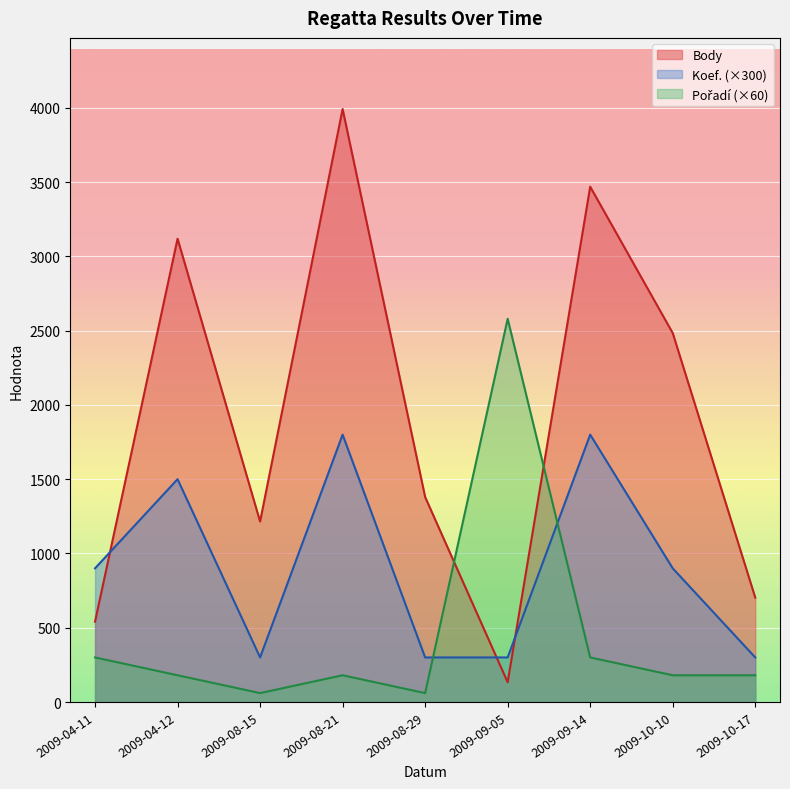

Which series has the largest total across all categories?

Body